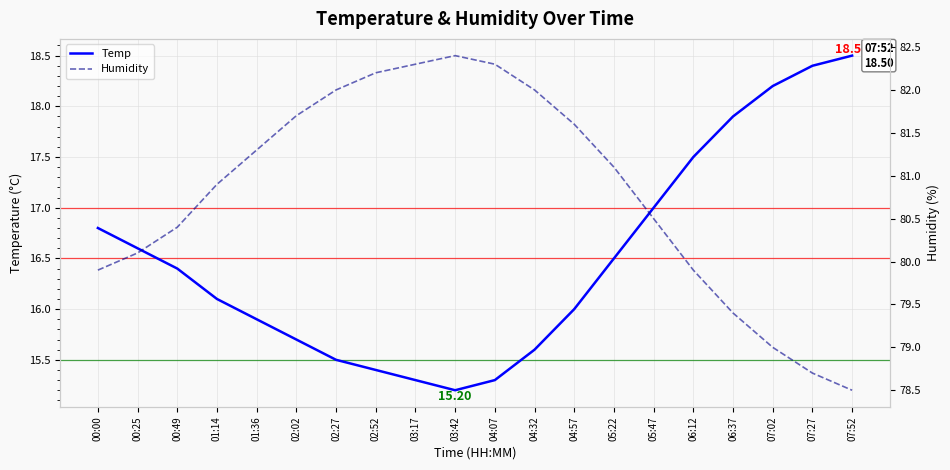

Rank the series at 00:49 from lowest to highest value.

Temp, Humidity